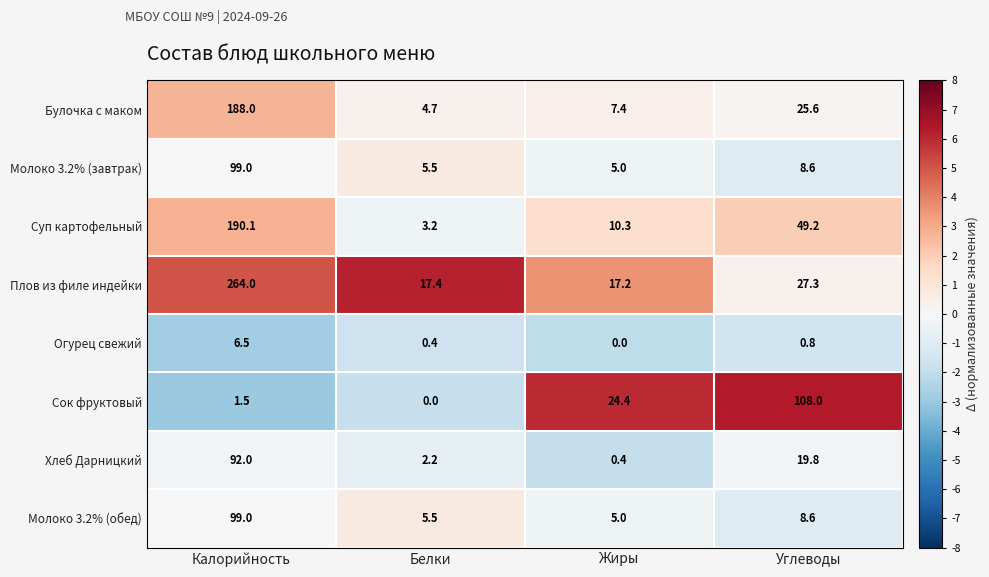

How many data points does each series have?

4